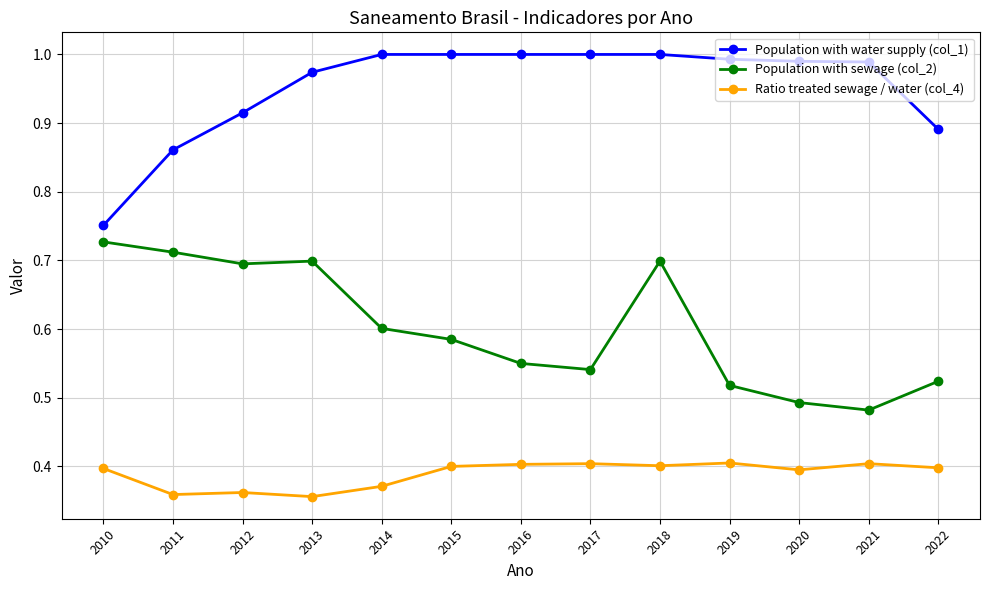

Rank the series at 2017 from lowest to highest value.

Ratio treated sewage / water (col_4), Population with sewage (col_2), Population with water supply (col_1)